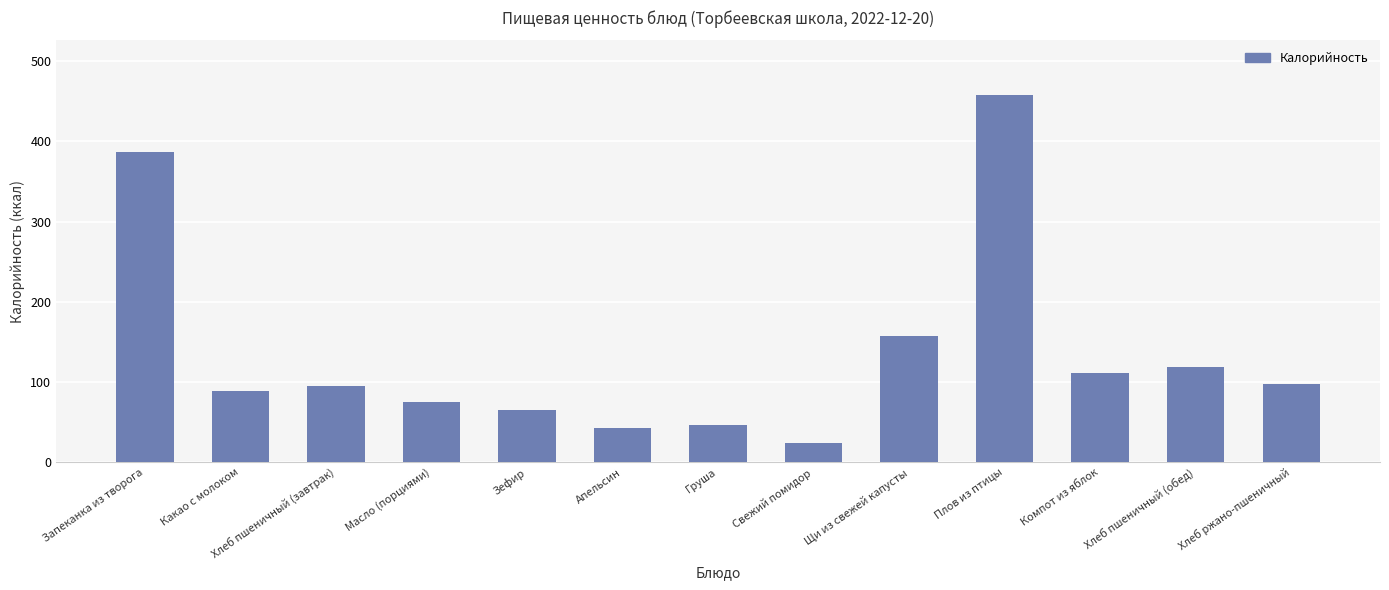

Between Хлеб пшеничный (завтрак) and Зефир, which is larger?

Хлеб пшеничный (завтрак)